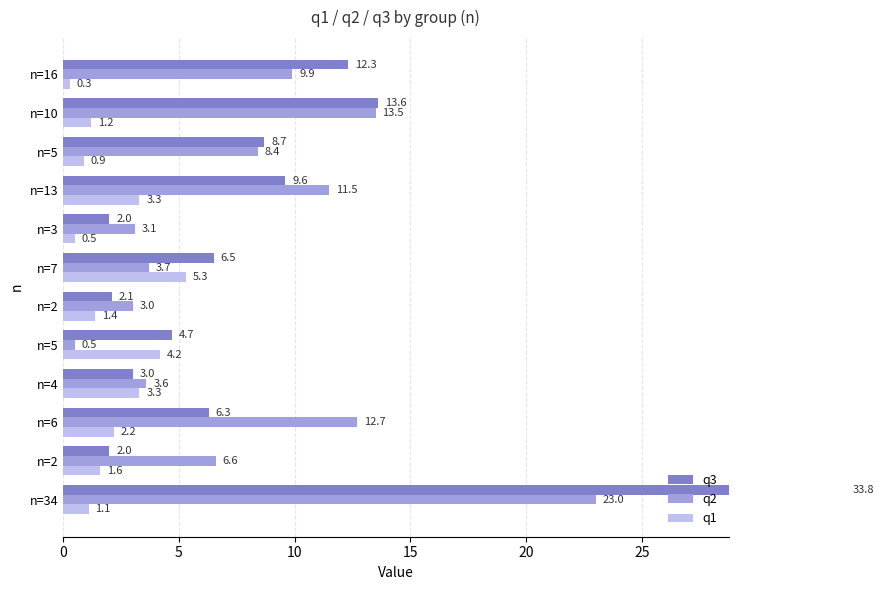

How many groups of bars are there?

12